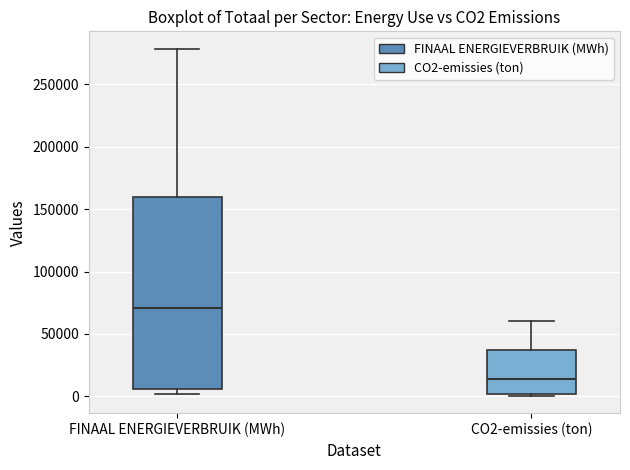

Which box is the tallest, from its lower edge to its upper edge?

FINAAL ENERGIEVERBRUIK (MWh)